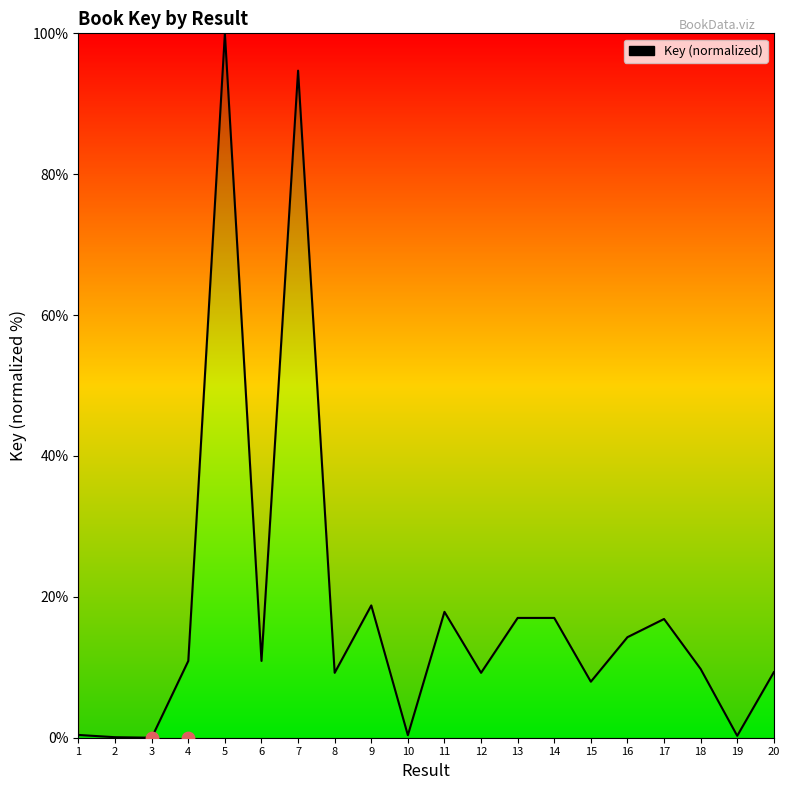

What is the change in value from 7 to 20?

-85.4